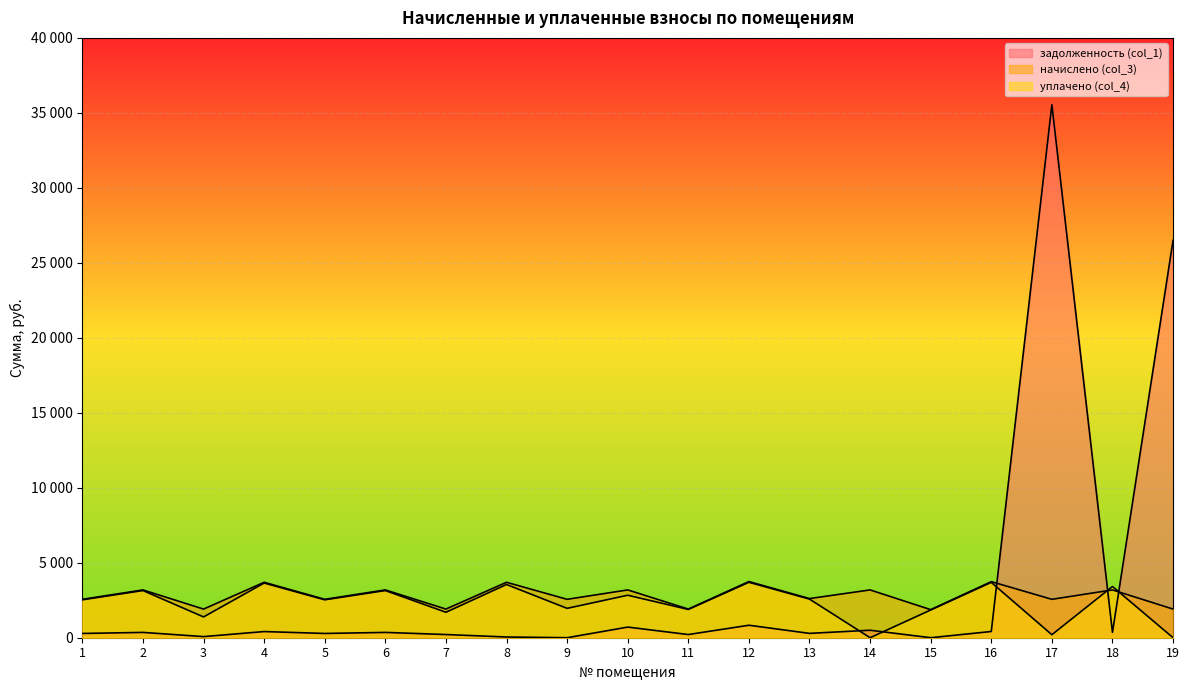

Which has a higher value, 10 or 12?

12